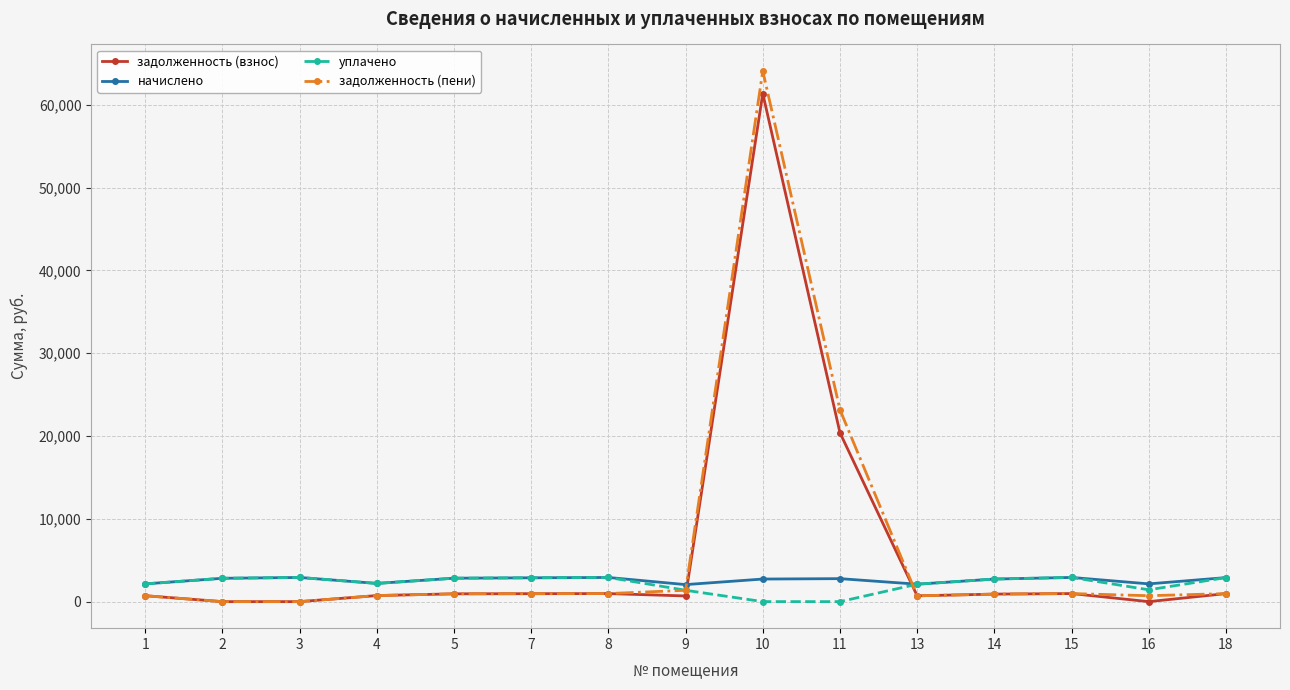

True or false: начислено has more than 2 interior local peaks.

True